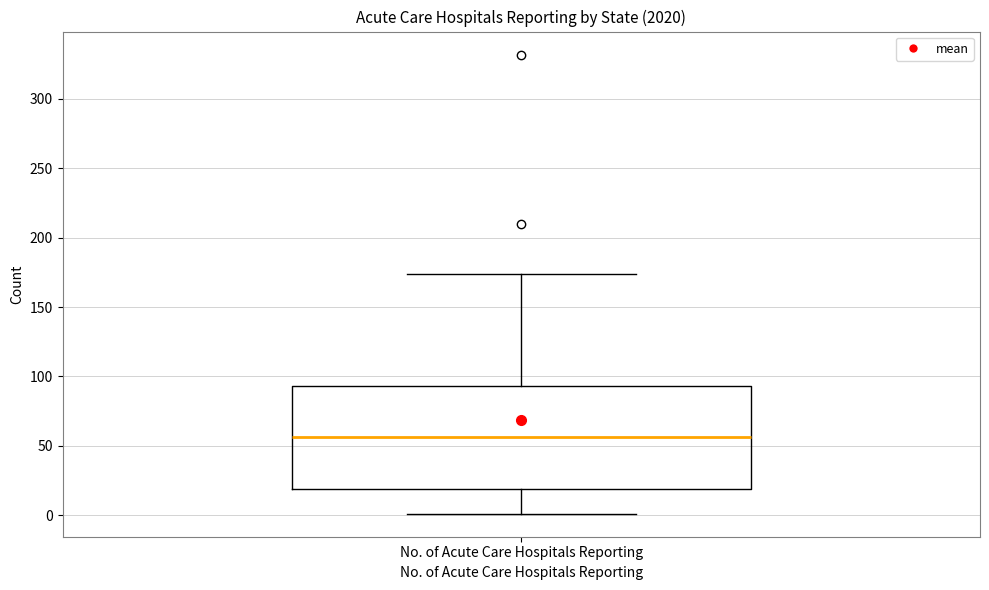

Read this box plot against the y-axis: the position of the median line, the range covered by the box, and the ends of both whiskers. The values are not printed on the chart, so give them approximately, as read against the axis.

median 55, box 20 to 95, whiskers 0 to 175